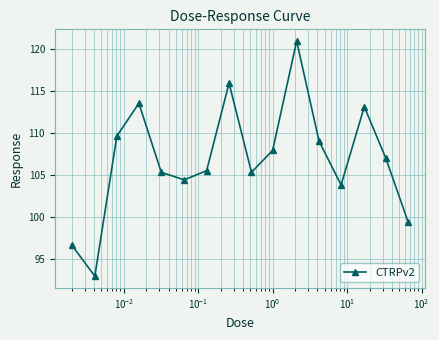

What is the sum of all values?

1710.2